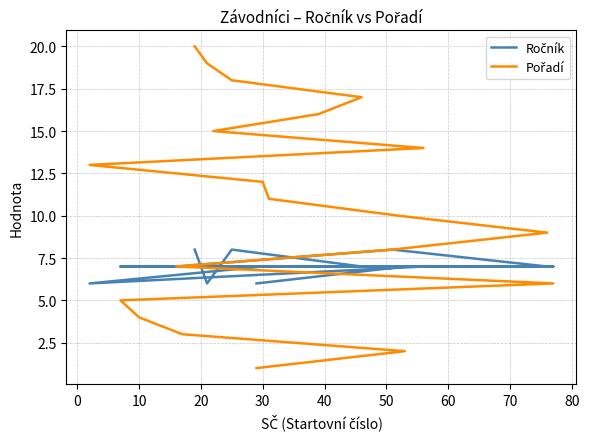

At which category does the chart reach its peak across all series?

19